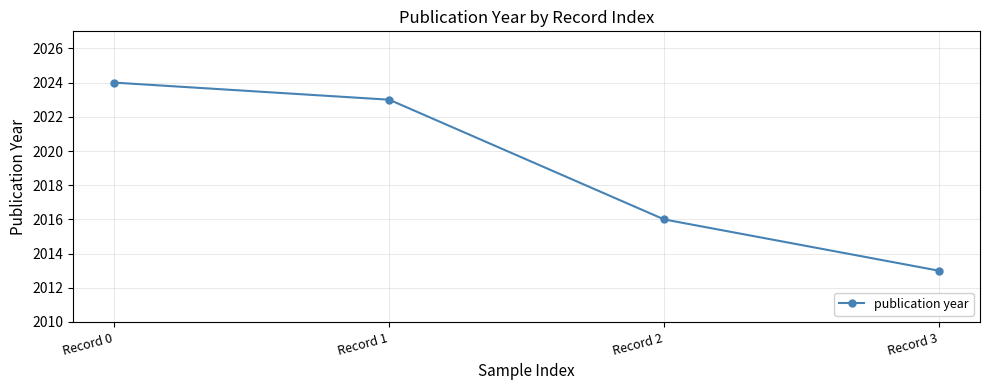

The chart shows a value of 3594 at Record 0. True or false?

False